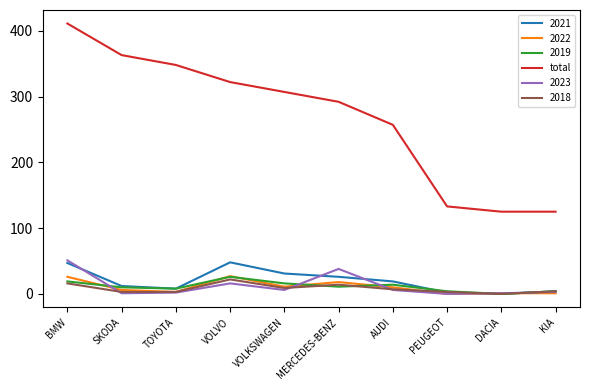

Read the 2018 value at VOLVO.

22